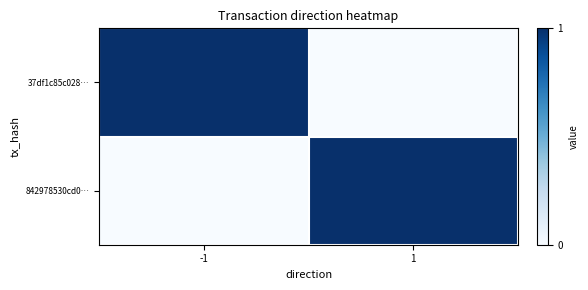

What is the maximum value shown in the chart?

1